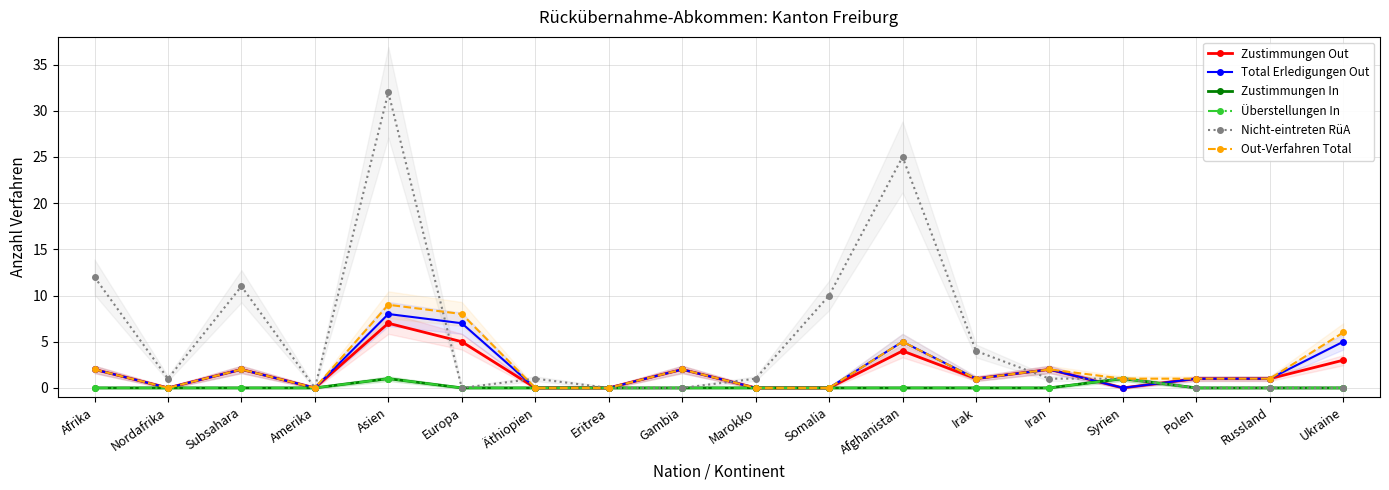

What is the difference between the Zustimmungen Out values at Ukraine and Eritrea?

3